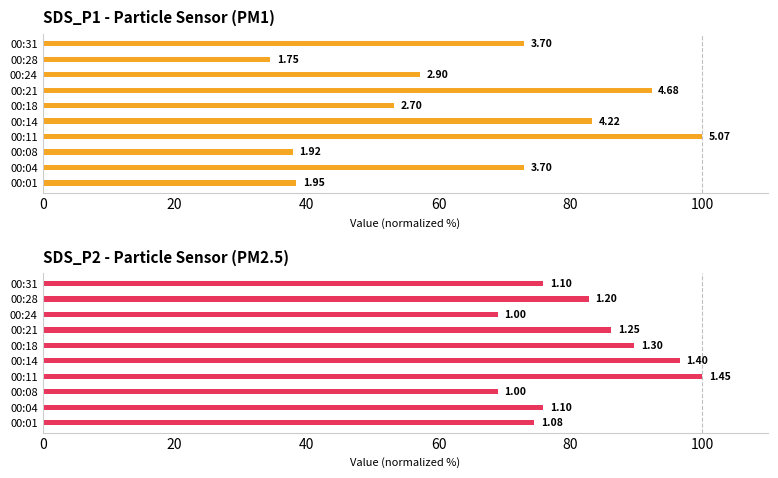

How many distinct data groups are displayed?

2